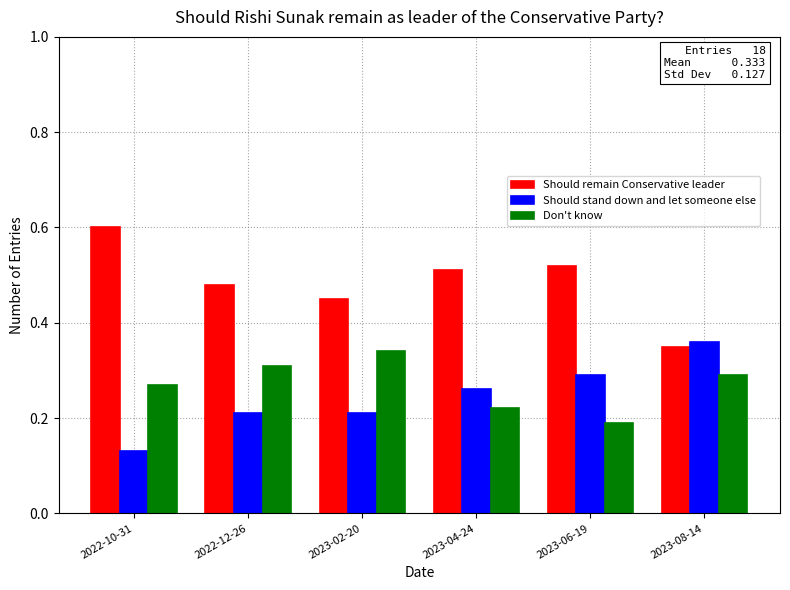

At 2023-04-24, list the series in order from largest to smallest.

Should remain Conservative leader, Should stand down and let someone else, Don't know